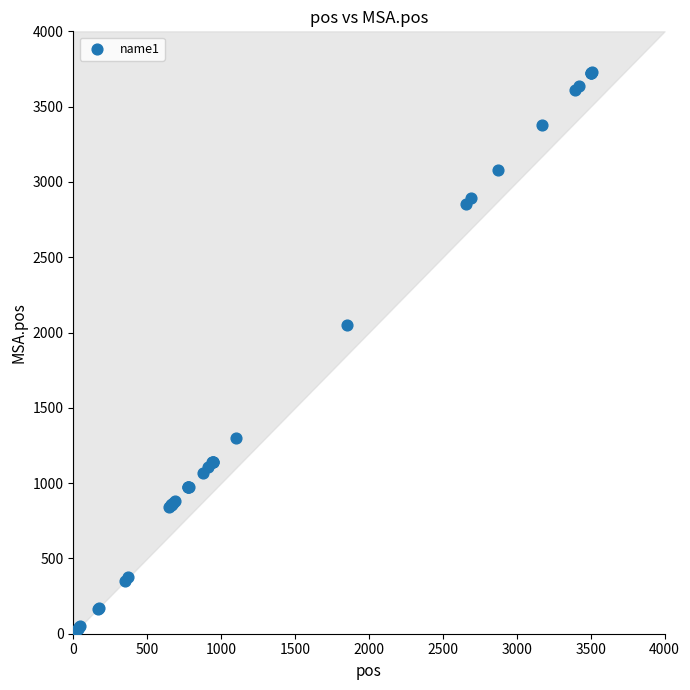

What Y value in the scatter plot is closest to 1865?

2053